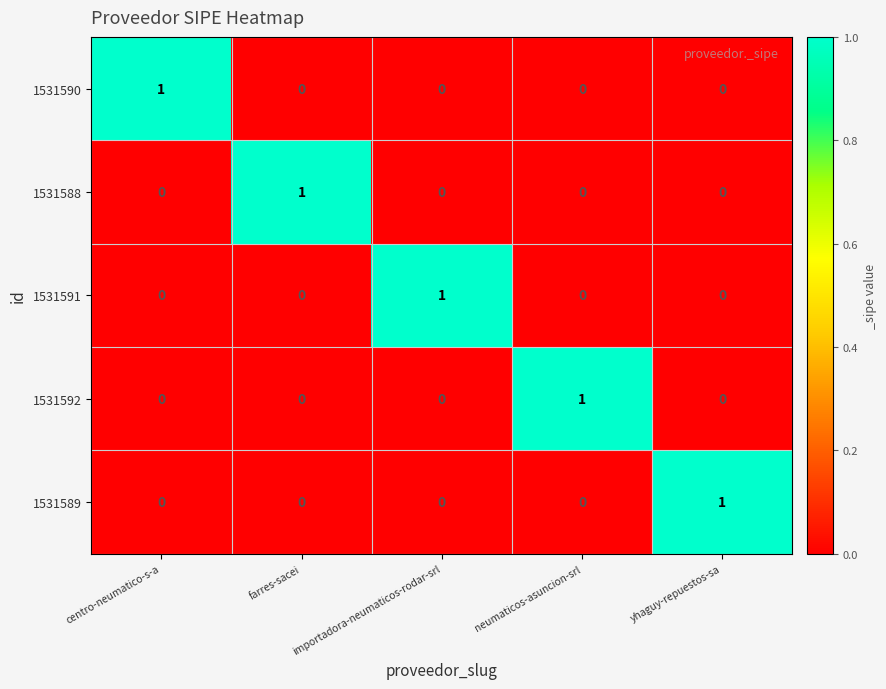

Count the 1531591 values in the range 0 to 1.

5